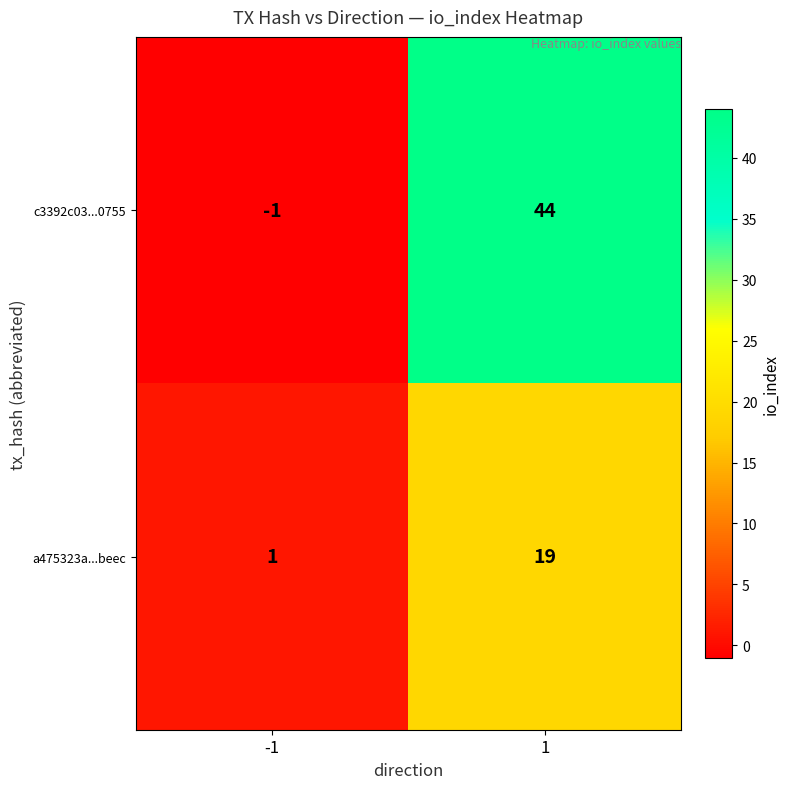

What is the spread (max minus min) of values at 1?

25